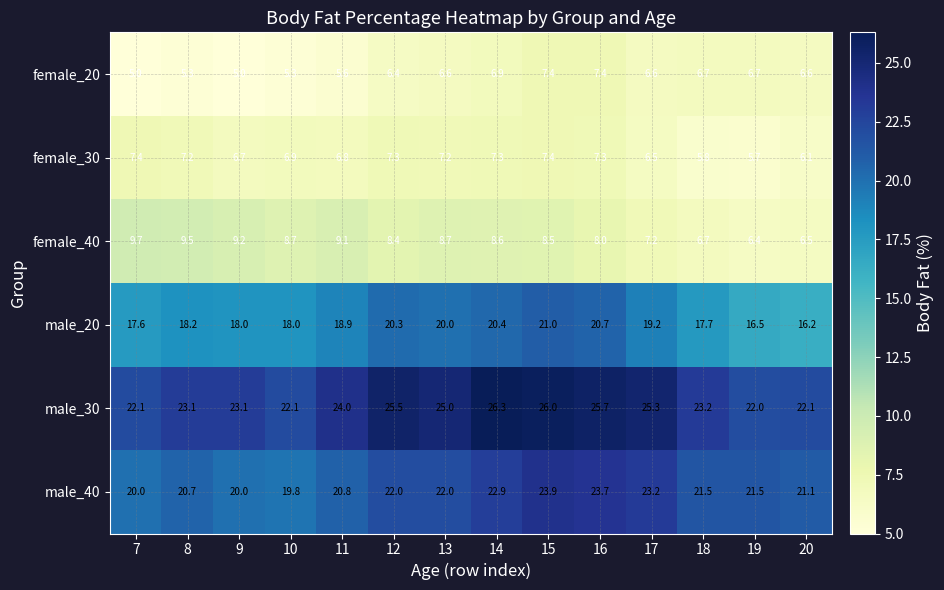

At which category is the sum across all series the highest?

15